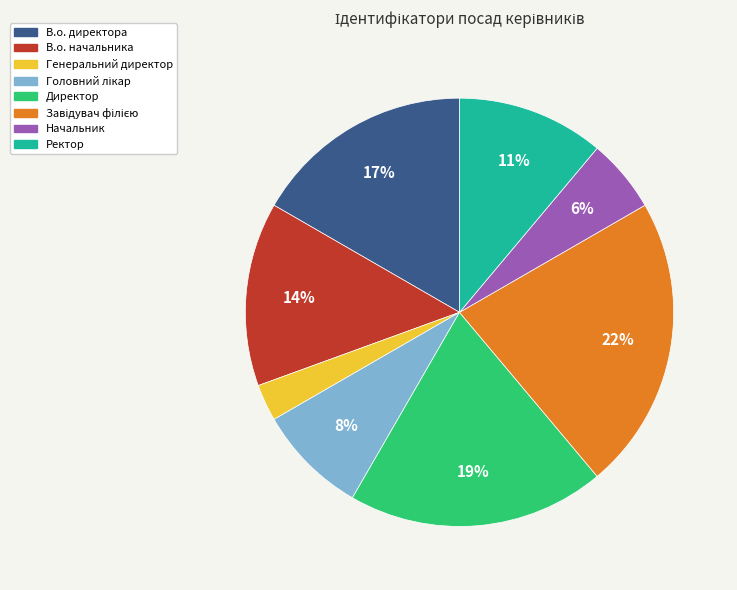

Which category has the smallest portion of the pie?

Генеральний директор